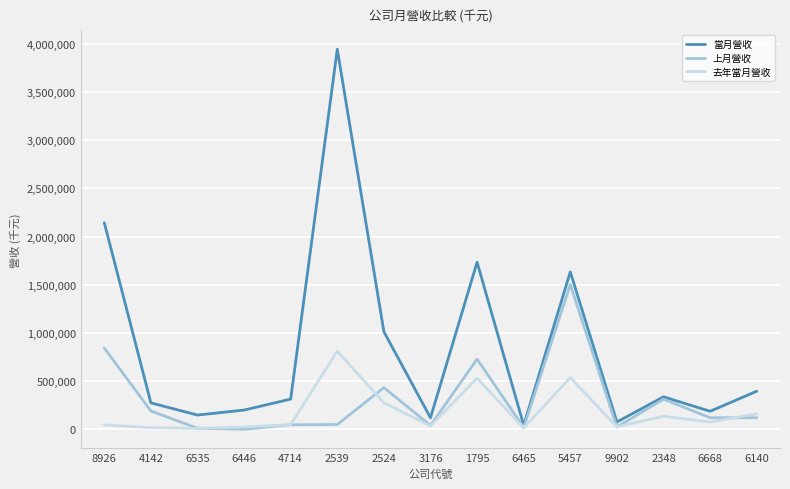

True or false: 去年當月營收 has more than 0 interior local peaks.

True